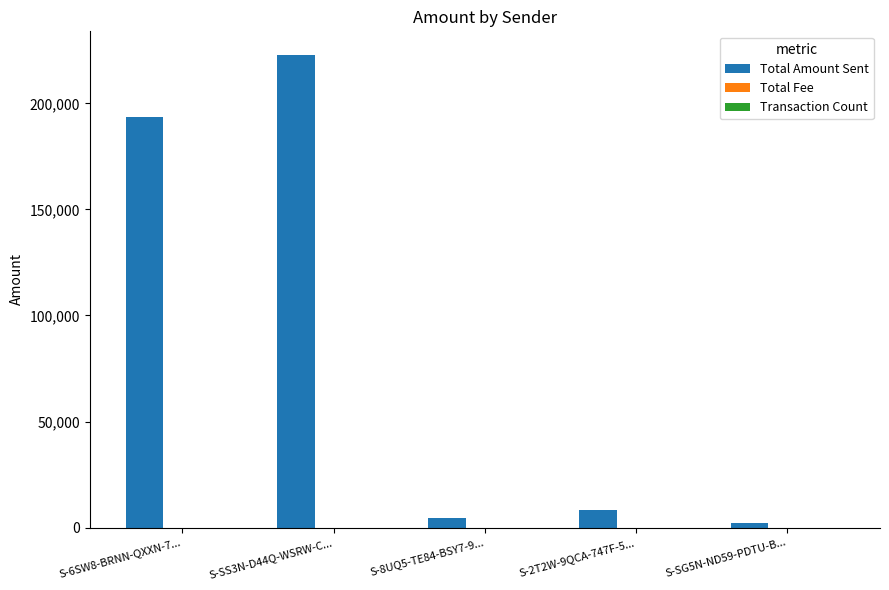

Which label corresponds to the largest value in the chart?

S-SS3N-D44Q-WSRW-C...